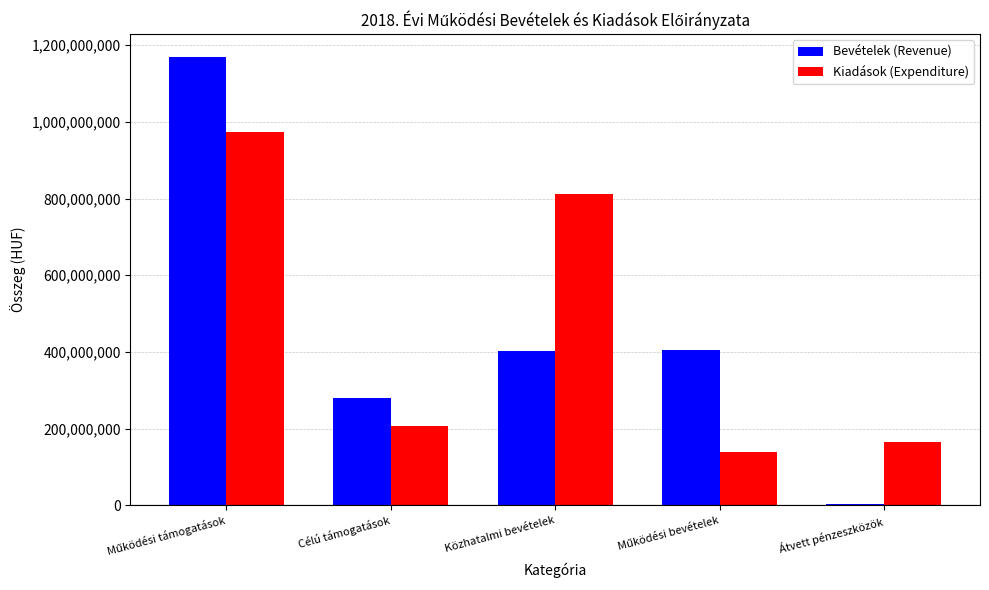

What is the label of the 4th bar from the right?

Célú támogatások